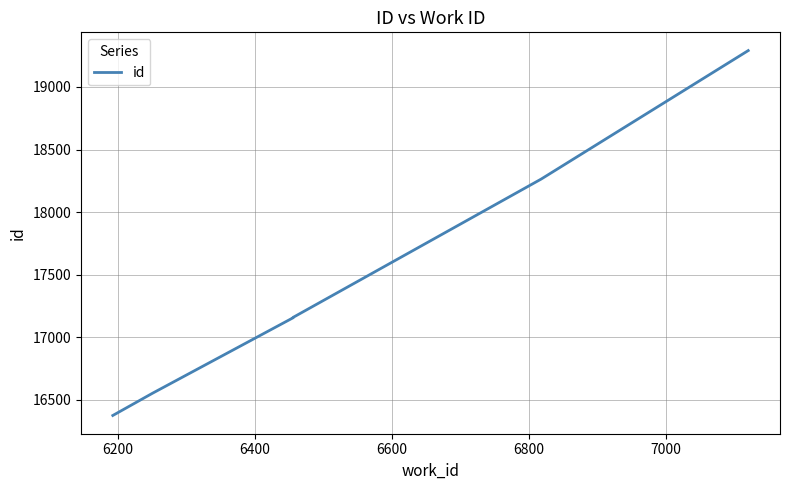

How many categories are shown in the chart?

6